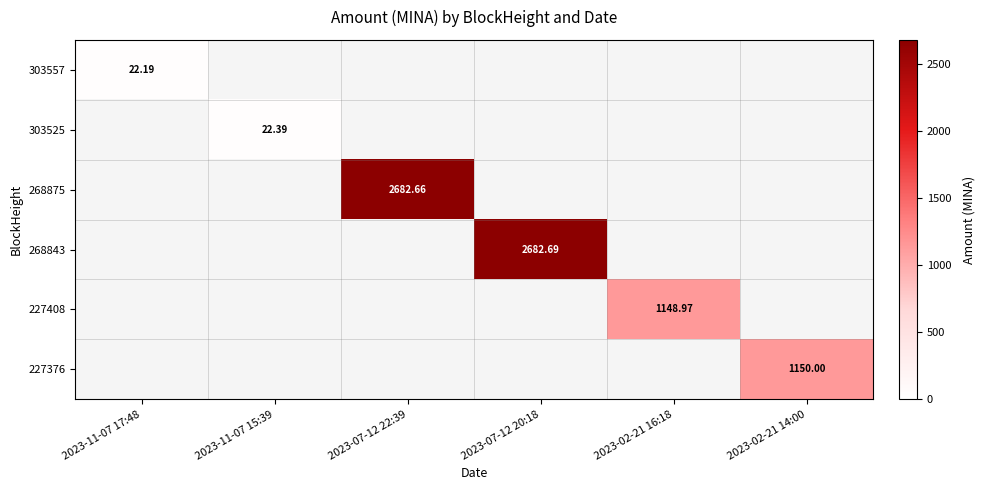

At how many categories does at least one series exceed 40?

4